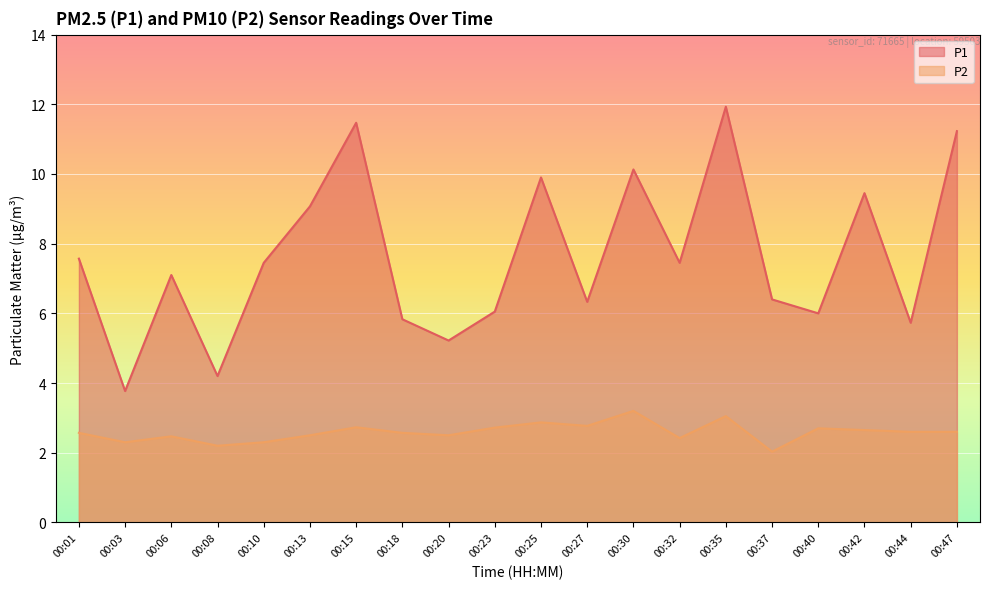

What is the difference between the maximum and minimum values in the P1 series?

8.2